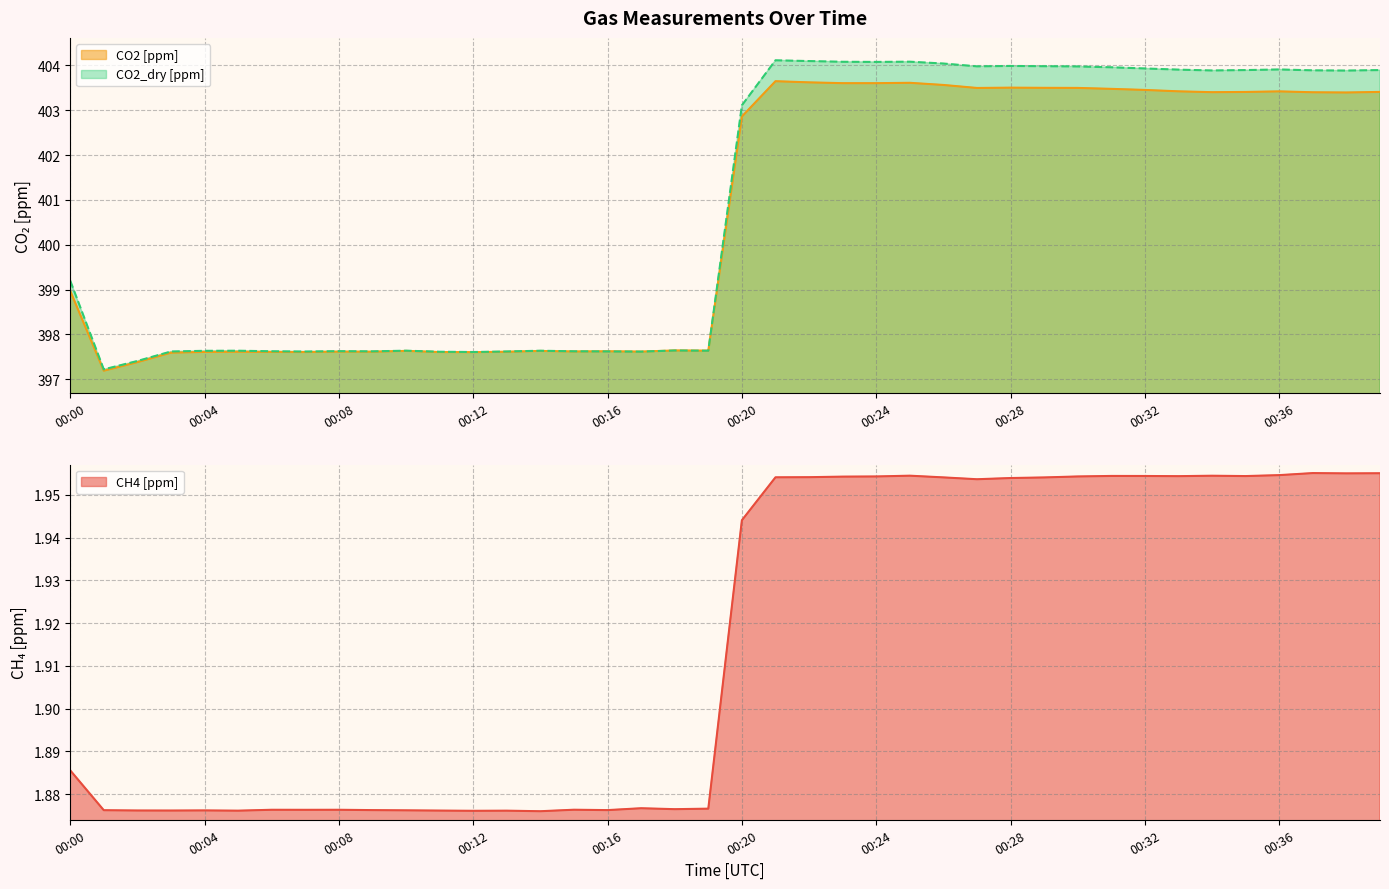

Reading left to right, what are all the values shown in this chart?

CH4 [ppm]: 1.9	1.9	1.9	1.9	1.9	1.9	1.9	1.9	1.9	1.9	1.9	1.9	1.9	1.9	1.9	1.9	1.9	1.9	1.9	1.9	1.9	2.0	2.0	2.0	2.0	2.0	2.0	2.0	2.0	2.0	2.0	2.0	2.0	2.0	2.0	2.0	2.0	2.0	2.0	2.0
CO2 [ppm]: 399.0	397.2	397.4	397.6	397.6	397.6	397.6	397.6	397.6	397.6	397.6	397.6	397.6	397.6	397.6	397.6	397.6	397.6	397.6	397.6	402.9	403.6	403.6	403.6	403.6	403.6	403.6	403.5	403.5	403.5	403.5	403.5	403.5	403.4	403.4	403.4	403.4	403.4	403.4	403.4
CO2_dry [ppm]: 399.2	397.2	397.4	397.6	397.6	397.6	397.6	397.6	397.6	397.6	397.6	397.6	397.6	397.6	397.6	397.6	397.6	397.6	397.6	397.6	403.1	404.1	404.1	404.1	404.1	404.1	404.0	404.0	404.0	404.0	404.0	404.0	403.9	403.9	403.9	403.9	403.9	403.9	403.9	403.9